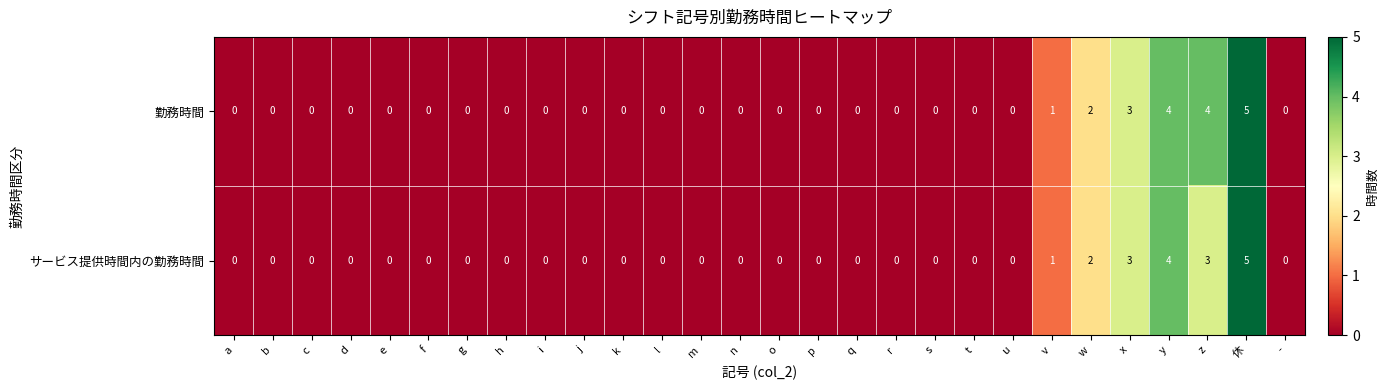

What is the difference between the maximum and minimum values in the 勤務時間 series?

5